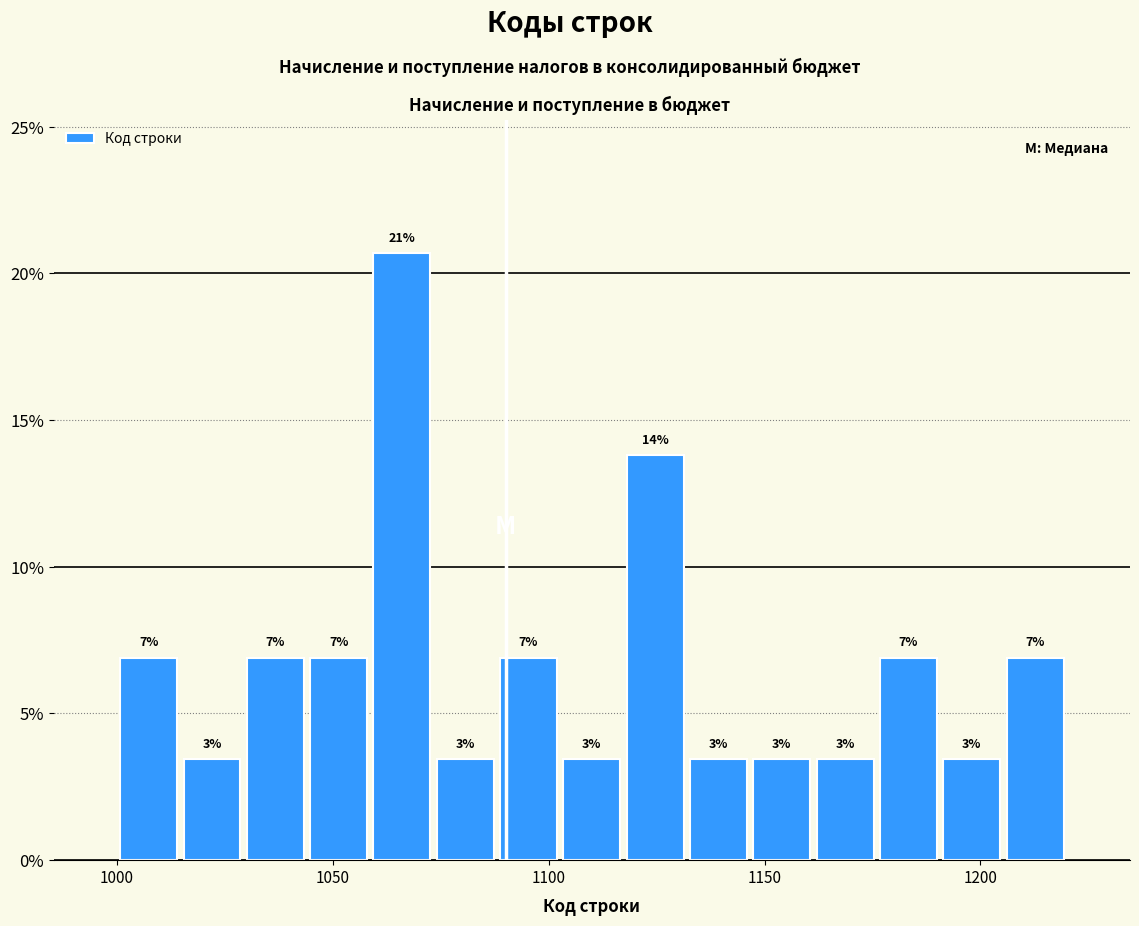

Read against the x-axis, roughly where is the centre of the tallest bar?

1065